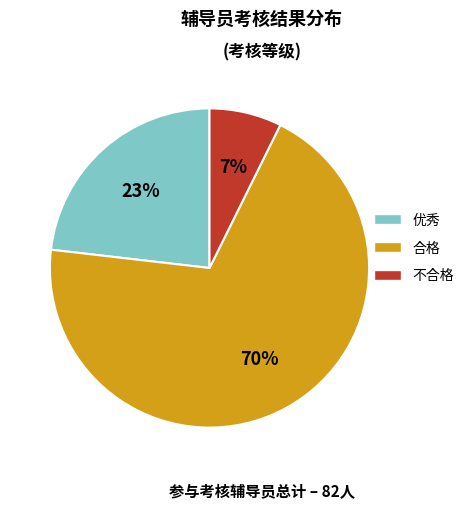

How many slices are in this pie chart?

3